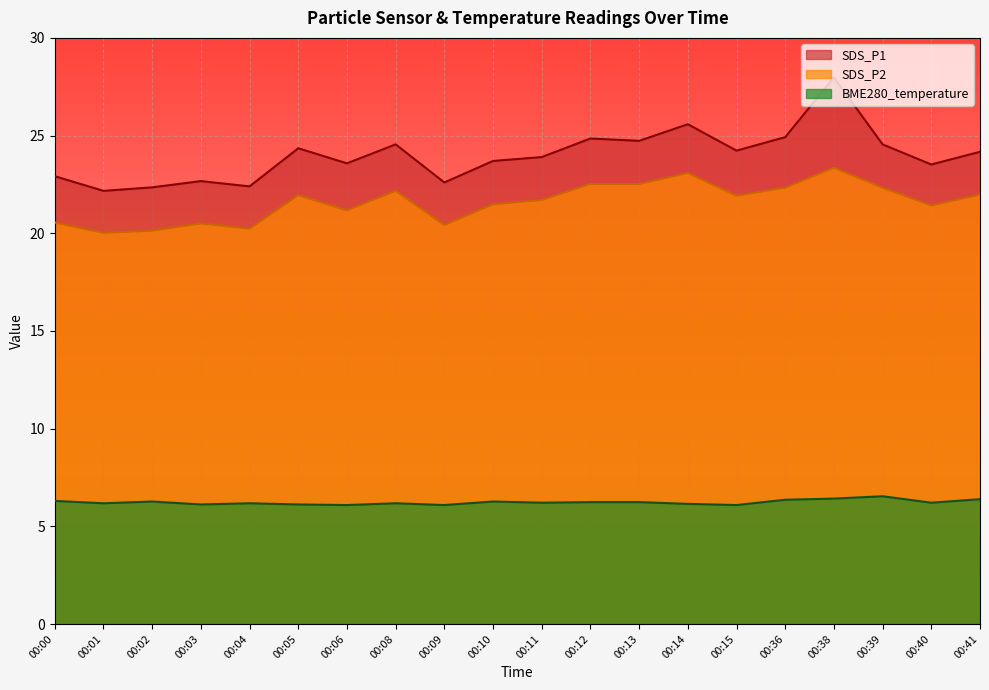

True or false: BME280_temperature has a value of 6.1 at 00:09.

True